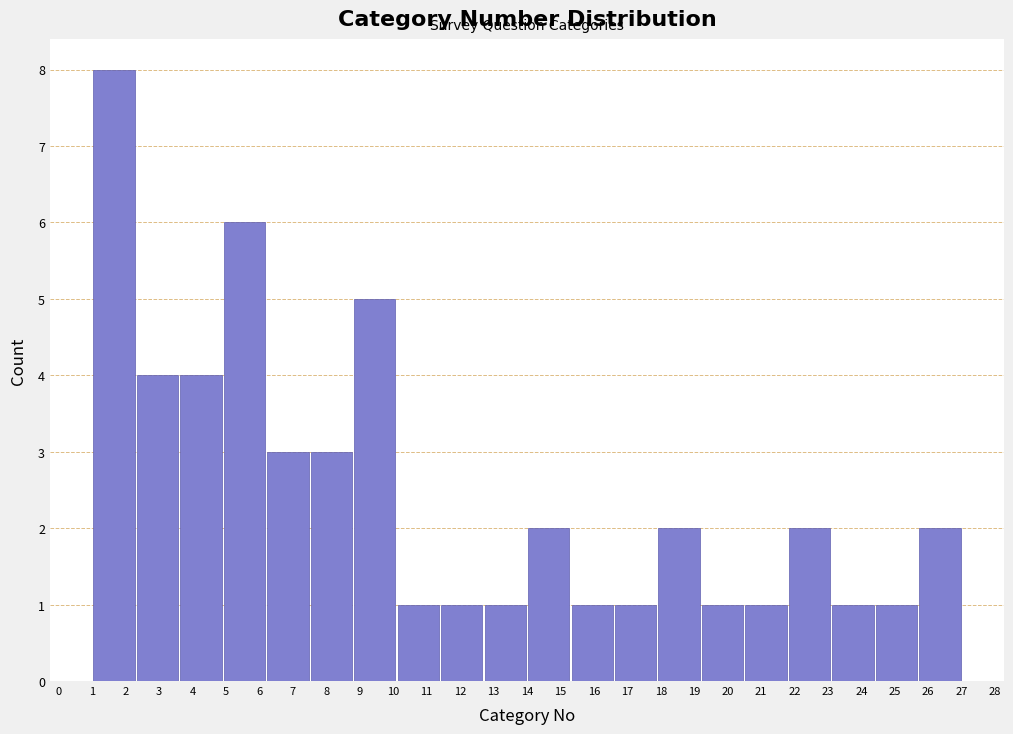

Reading left to right, list every bar in this chart as the range it spans on the x-axis followed by its height. The values are not printed on the chart, so give them approximately, as read against the axis.

1.0 to 2.3: 8
2.3 to 3.6: 4
3.6 to 4.9: 4
4.9 to 6.2: 6
6.2 to 7.5: 3
7.5 to 8.8: 3
8.8 to 10.1: 5
10.1 to 11.4: 1
11.4 to 12.7: 1
12.7 to 14.0: 1
14.0 to 15.3: 2
15.3 to 16.6: 1
16.6 to 17.9: 1
17.9 to 19.2: 2
19.2 to 20.5: 1
20.5 to 21.8: 1
21.8 to 23.1: 2
23.1 to 24.4: 1
24.4 to 25.7: 1
25.7 to 27.0: 2